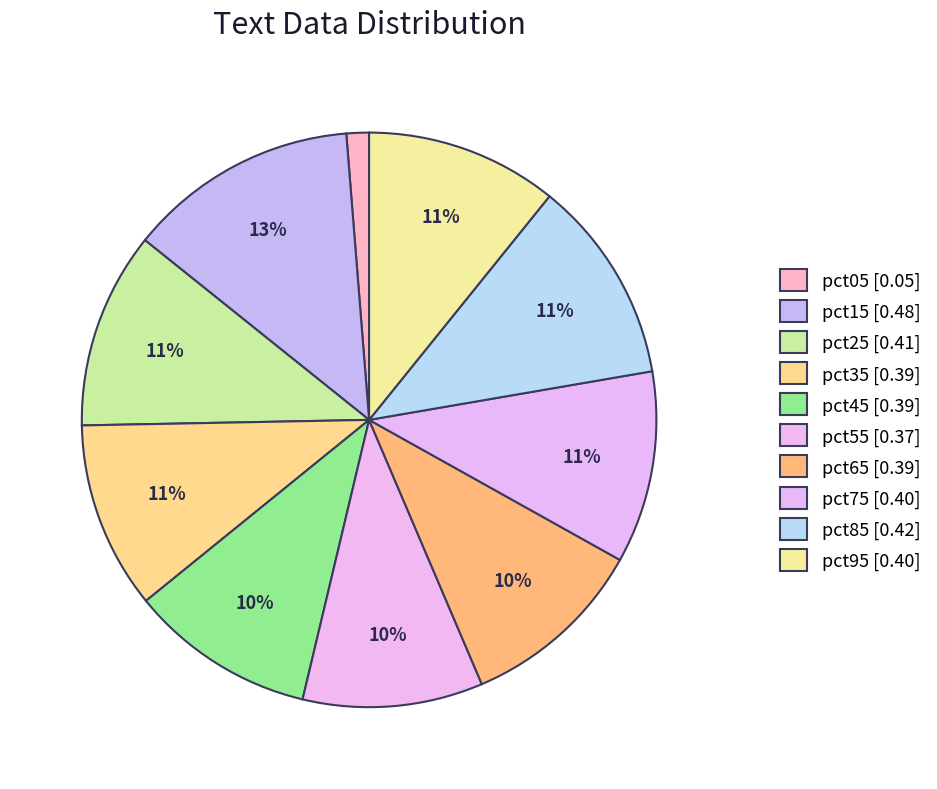

True or false: pct95 accounts for 1% of the total.

False